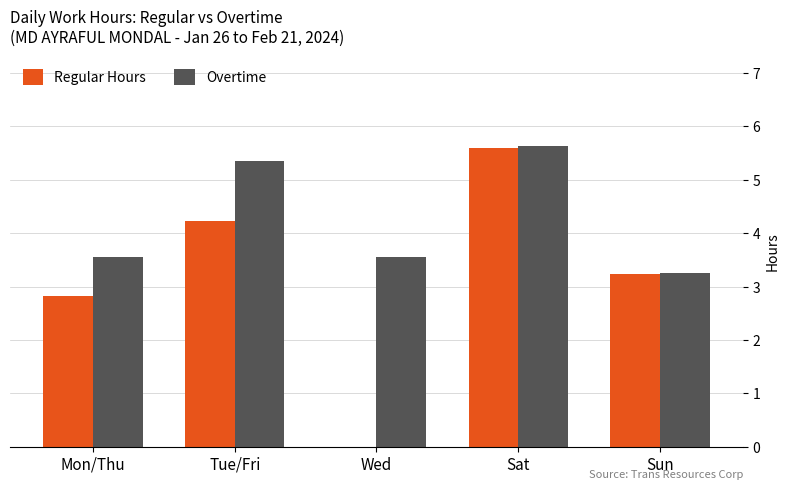

The Overtime series shows 3.2 at Sun. True or false?

True